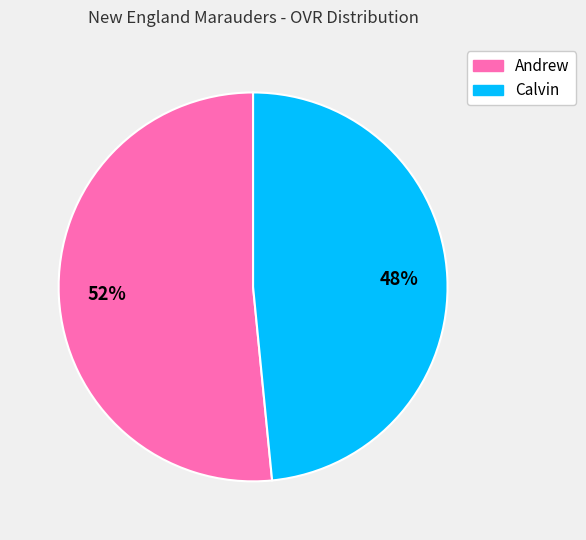

True or false: Calvin accounts for 48% of the total.

True